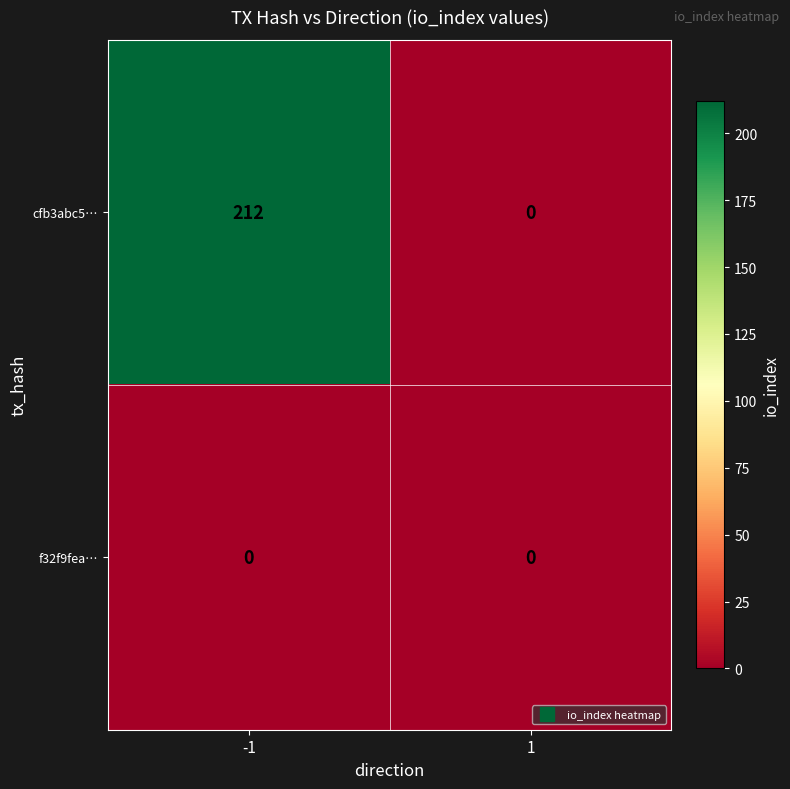

Reading left to right, extract all data points from this chart.

cfb3abc5…: -1=212	1=0
f32f9fea…: -1=0	1=0